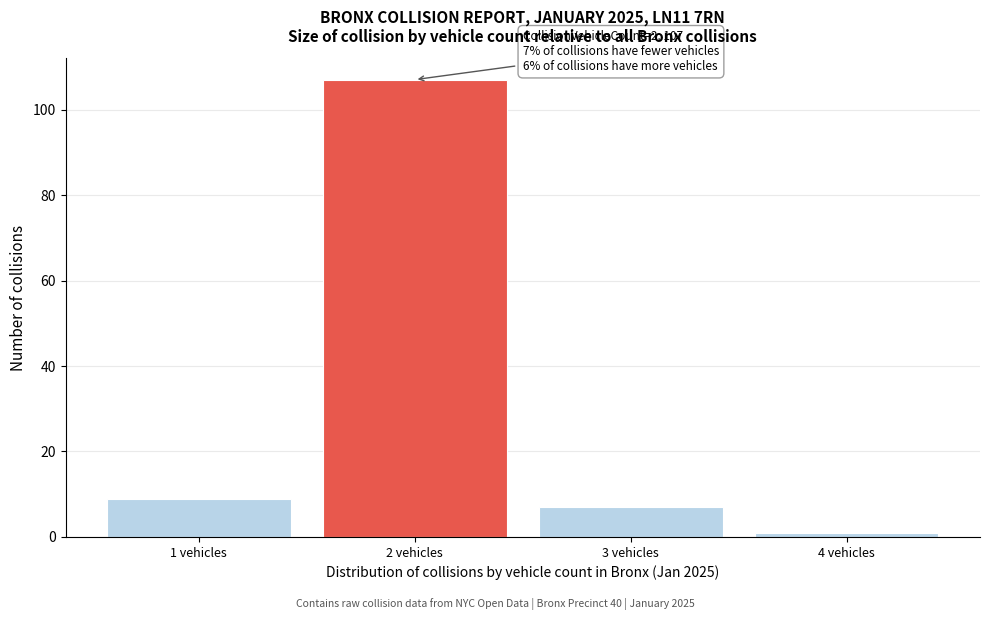

Reading right to left, transcribe all the data shown in this chart.

4 vehicles=1	3 vehicles=7	2 vehicles=107	1 vehicles=9